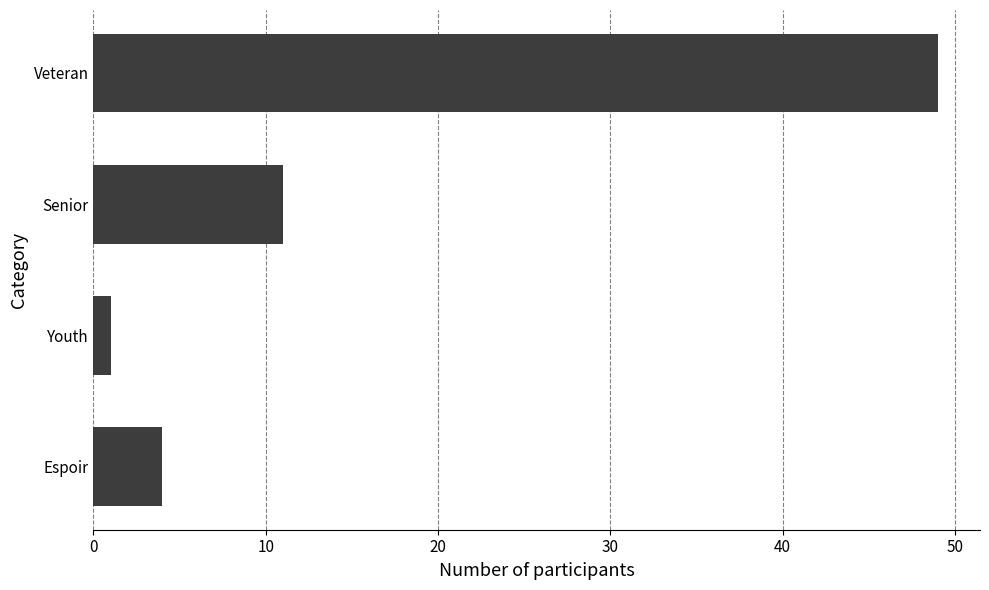

What is the change in value from Senior to Veteran?

+38